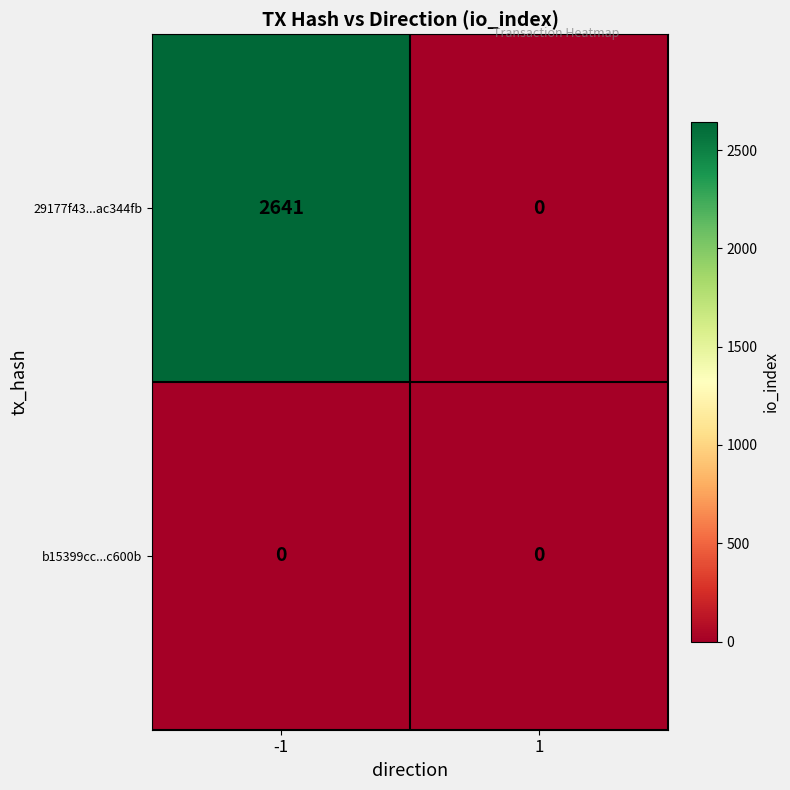

At how many categories does at least one series exceed 1533?

1